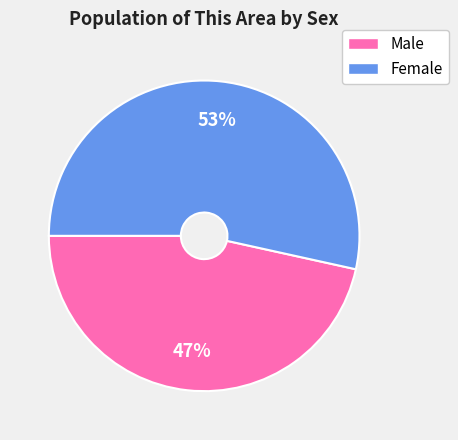

What is the smallest slice in the pie chart?

Male